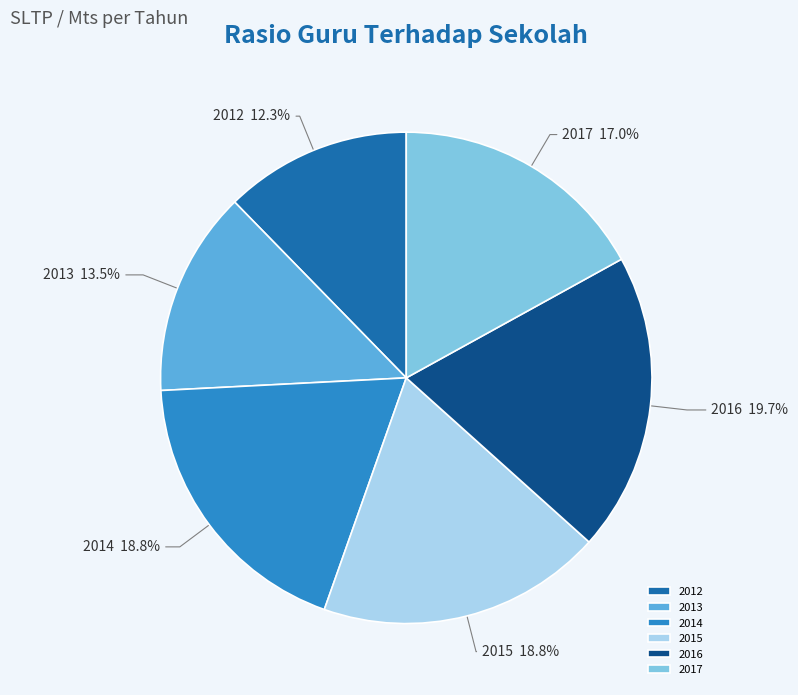

Does 2016 account for over 50% of the chart?

No